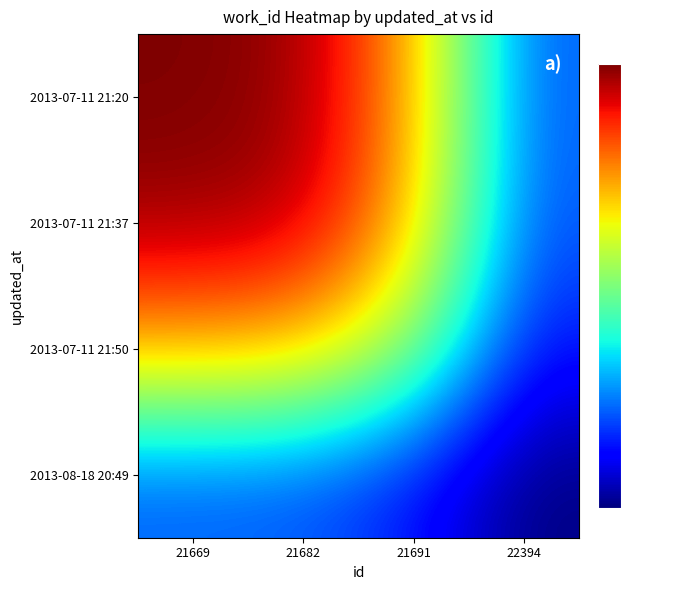

Which category has the highest value across all series?

21669